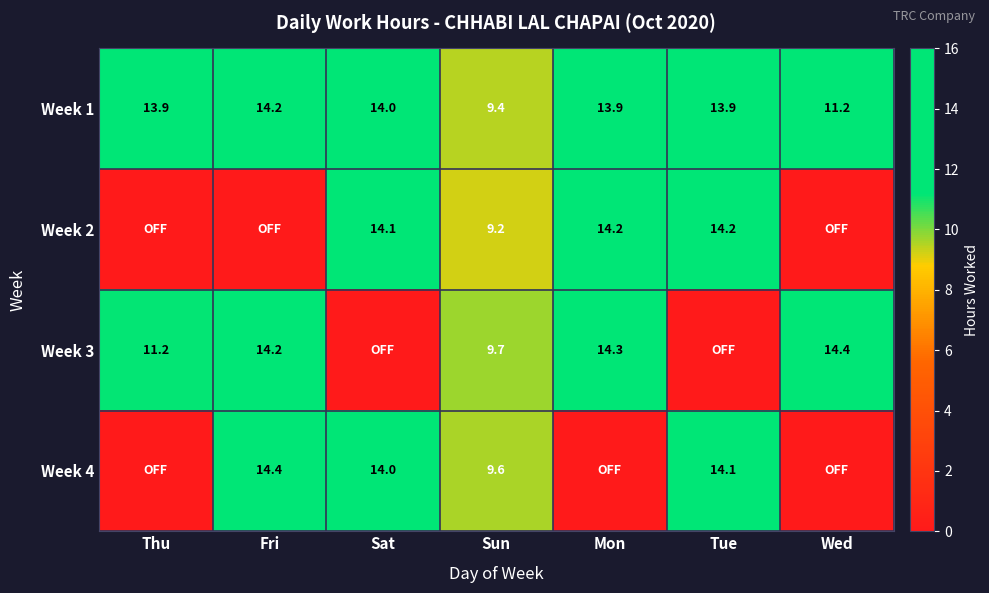

At which label does Week 1 first exceed 13?

Thu